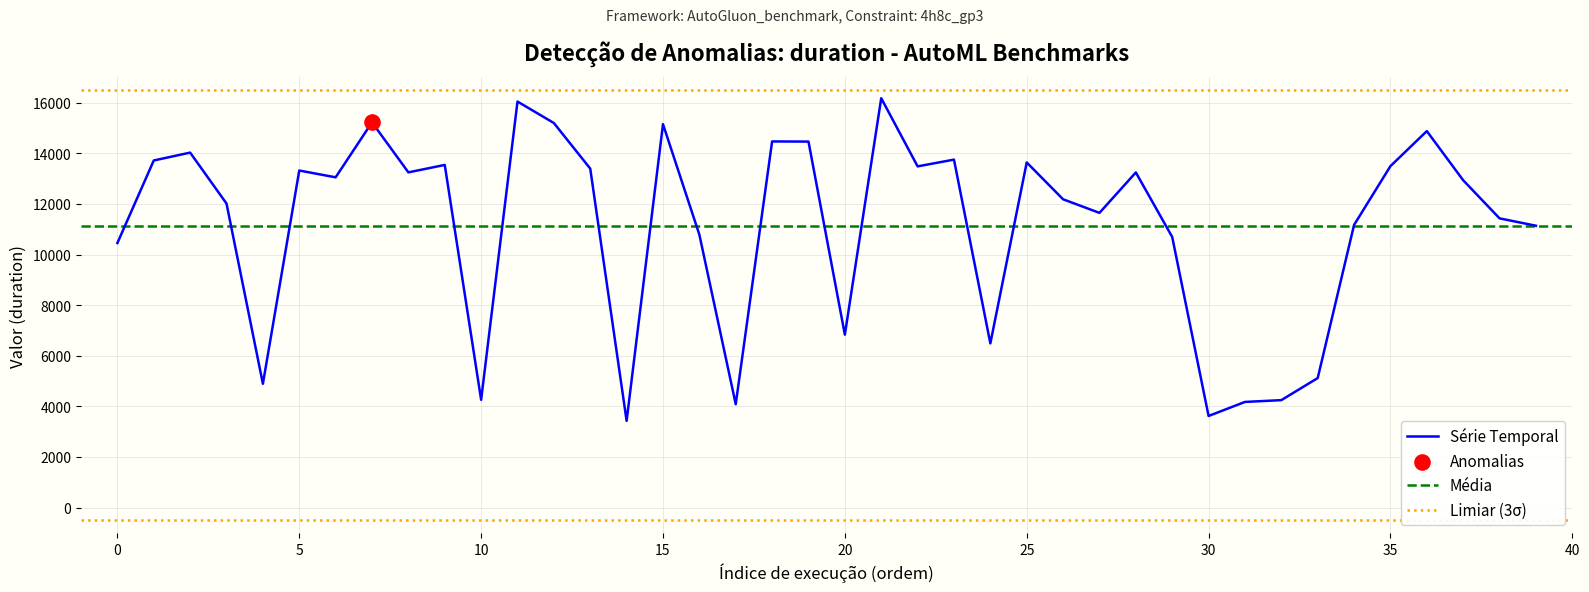

What is the minimum value for Série Temporal?

3425.9